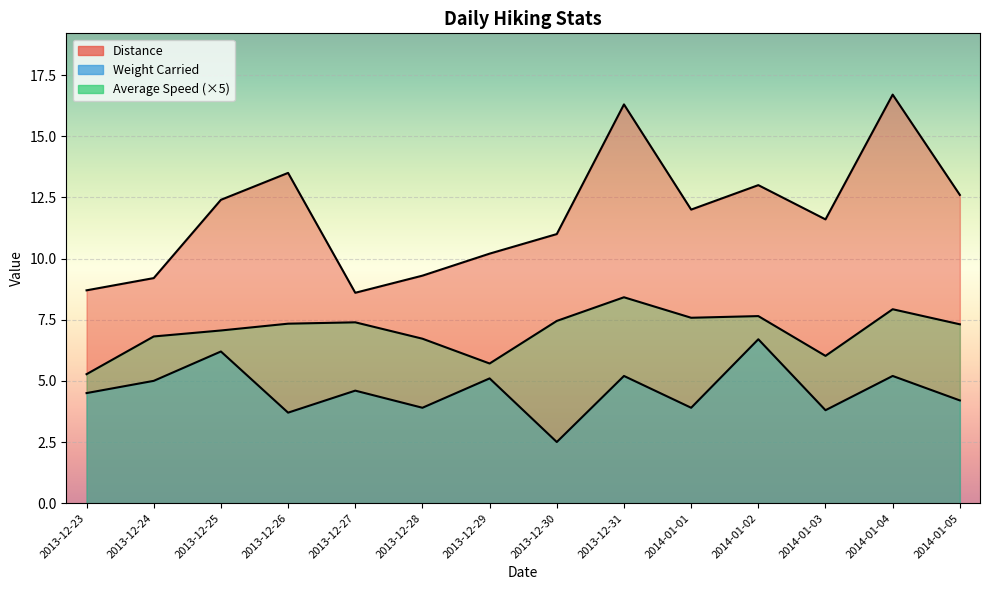

The Distance series shows 3.6 at 2013-12-27. True or false?

False